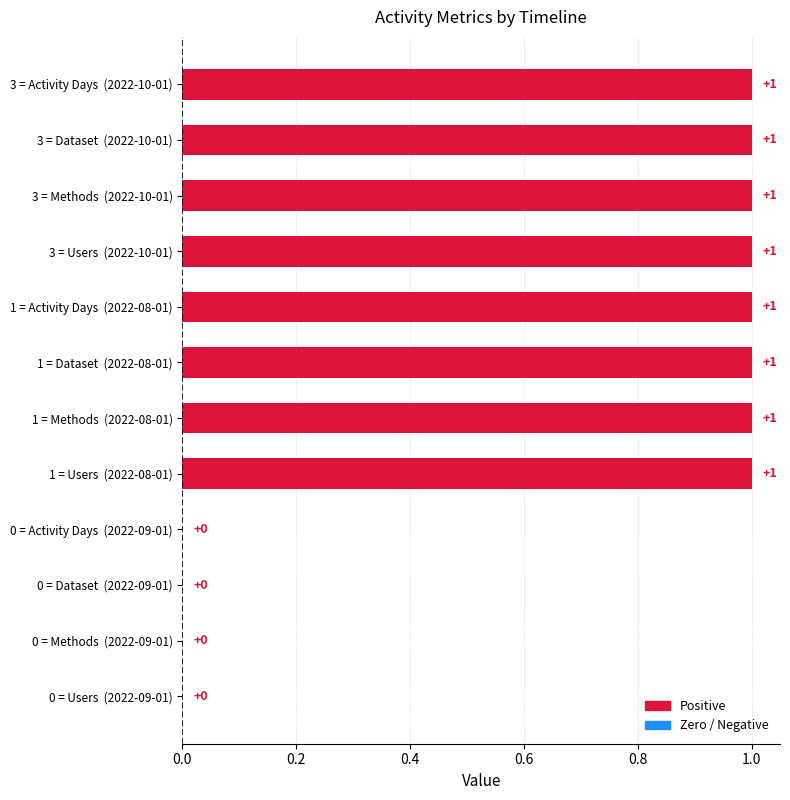

Which has a higher value, 0 = Dataset  (2022-09-01) or 3 = Methods  (2022-10-01)?

3 = Methods  (2022-10-01)